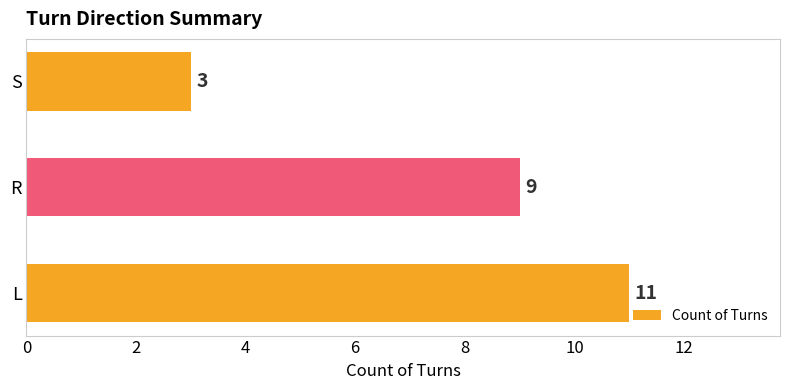

Where is the data nearest to the value 7?

R